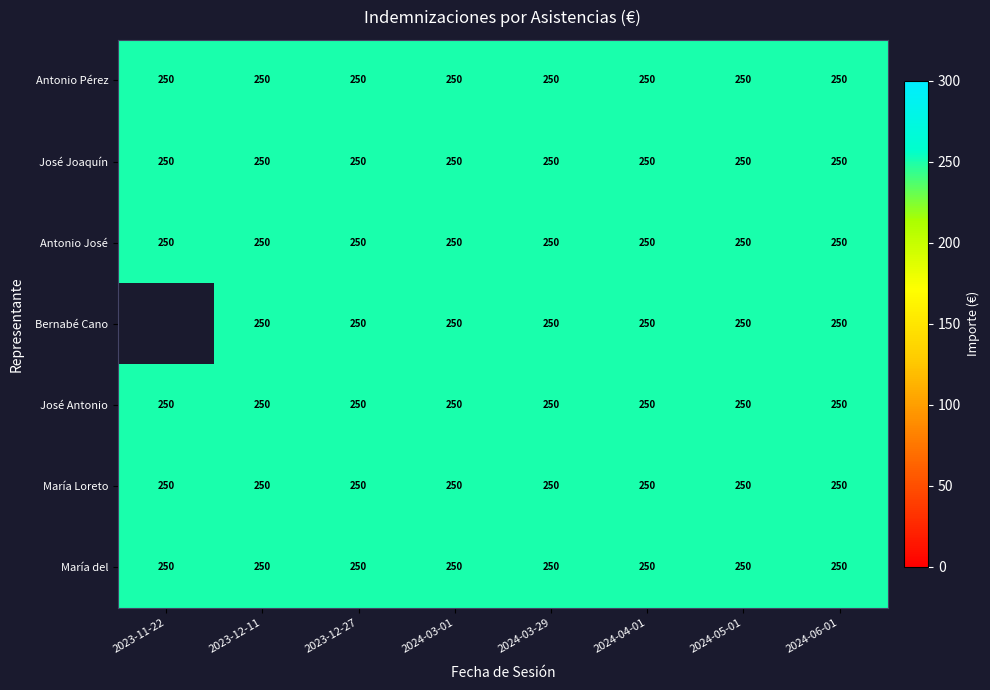

Is it true that Bernabé Cano García equals 250 at 2023-12-27?

True